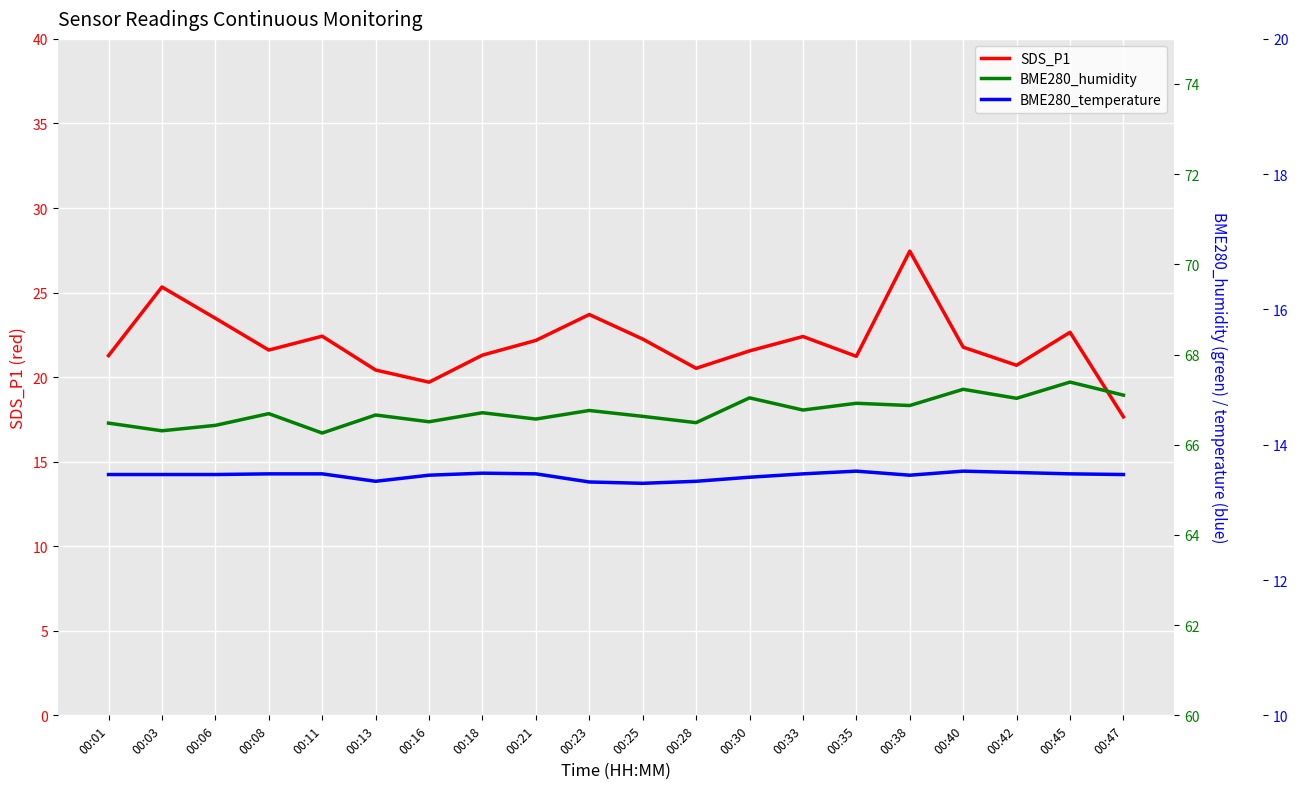

Which series changed the most between 00:42 and 00:47?

SDS_P1